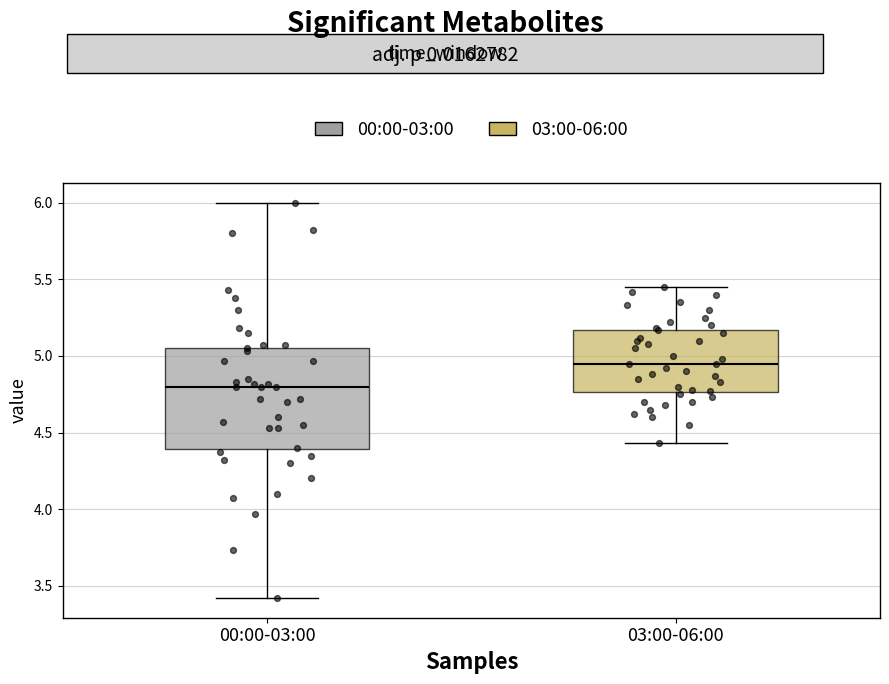

Which box is the tallest, from its lower edge to its upper edge?

00:00-03:00